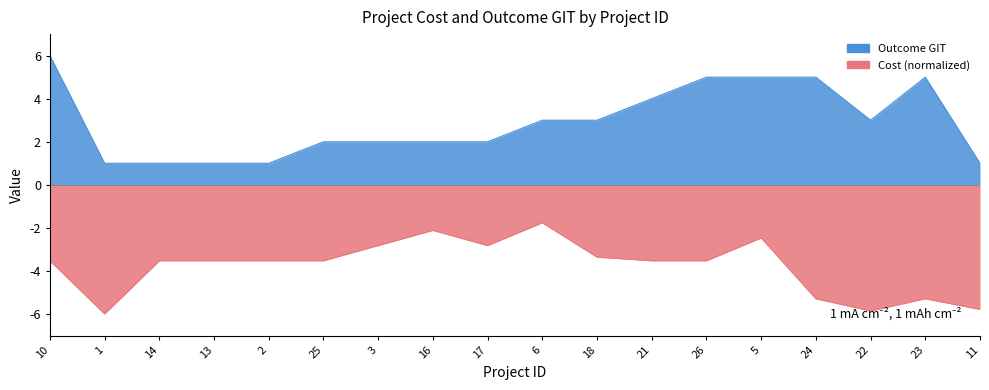

What position from the right is 17?

10